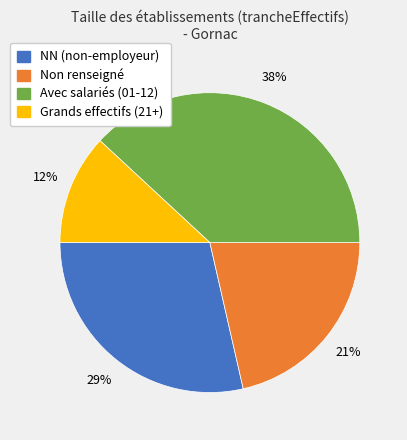

Count the number of slices in the pie.

4